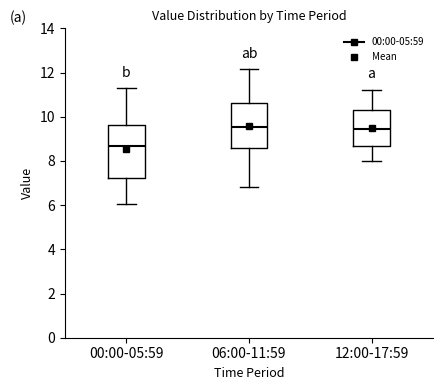

Which box is the tallest, from its lower edge to its upper edge?

00:00-05:59